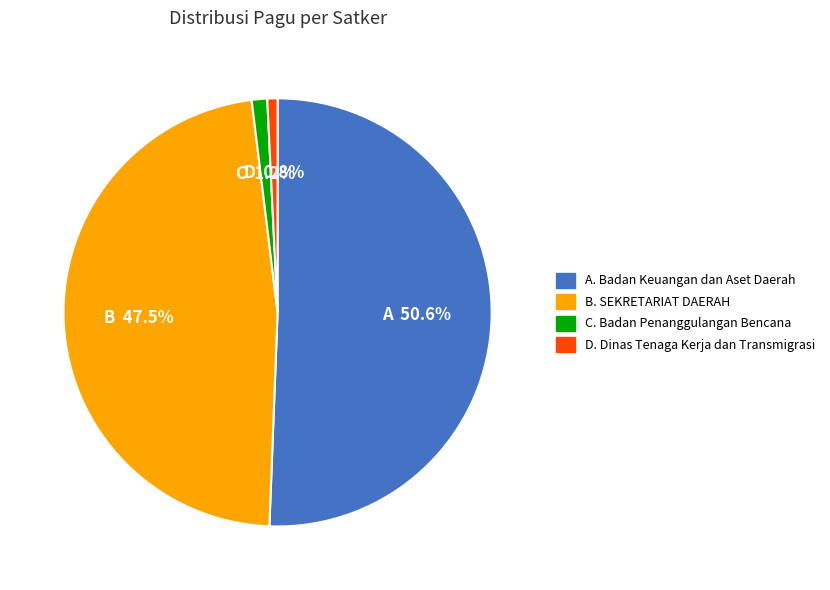

Is there any slice that represents more than half of the pie?

Yes